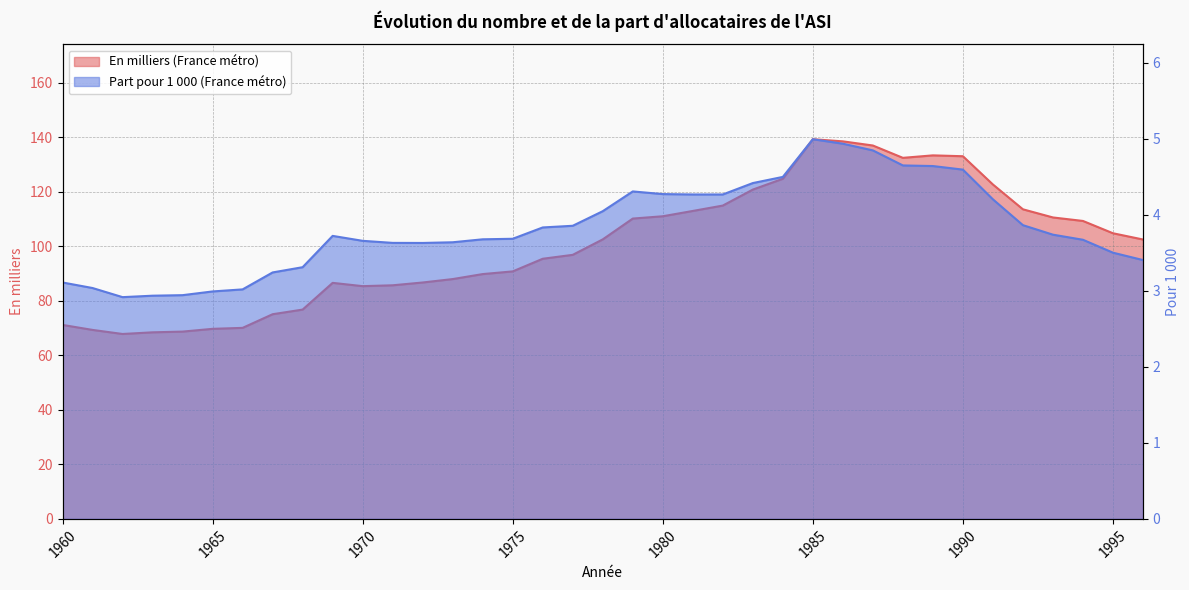

Where is the first local minimum for En milliers (France métro)?

1962